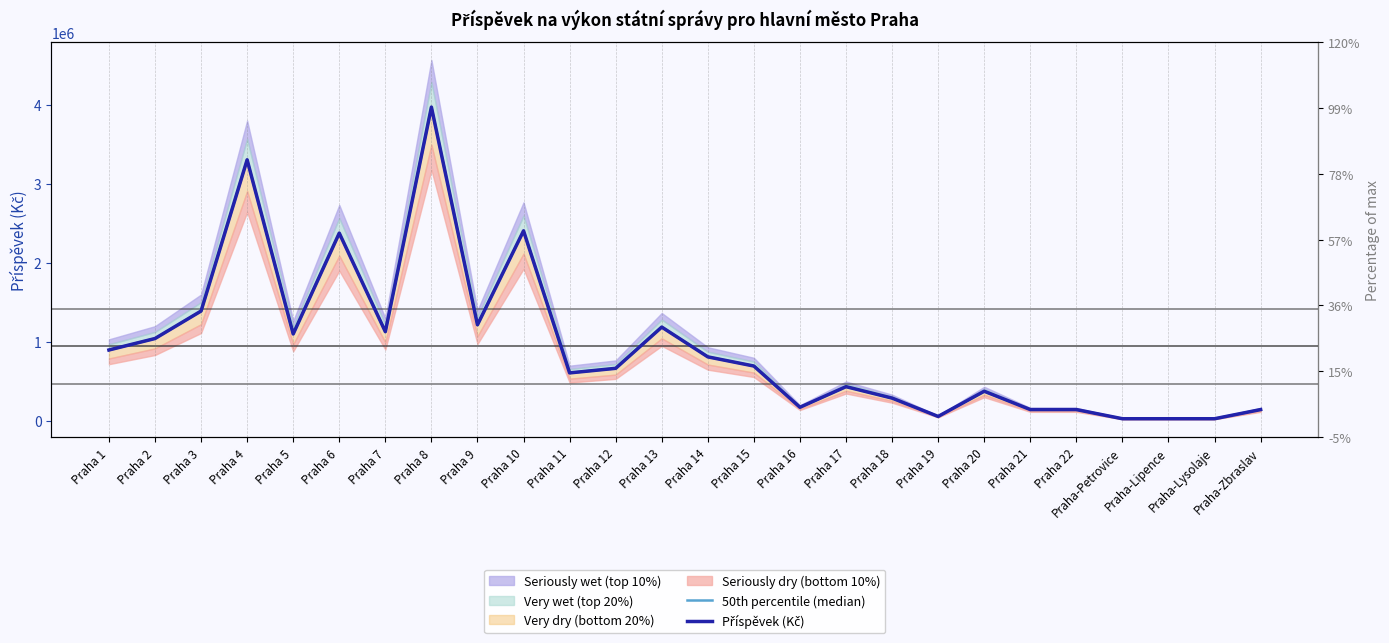

True or false: 50th percentile (median) has a value of 145000 at Praha 21.

True